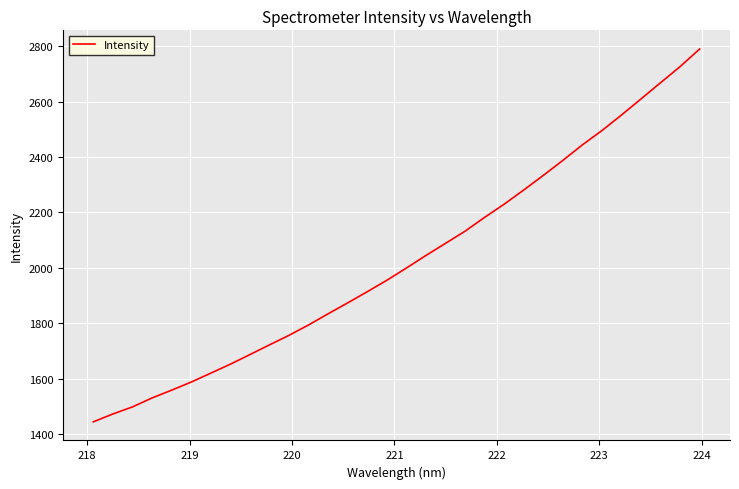

What is the minimum value shown in the chart?

1443.9